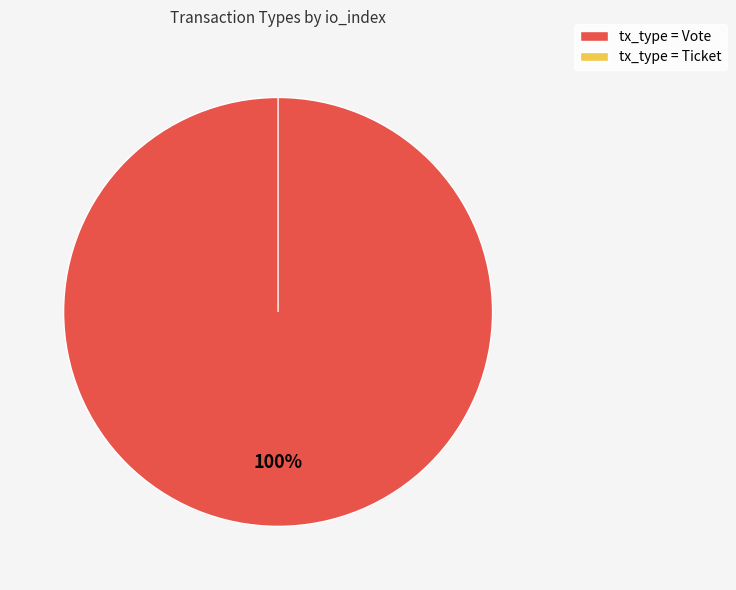

True or false: Vote accounts for 99% of the total.

False